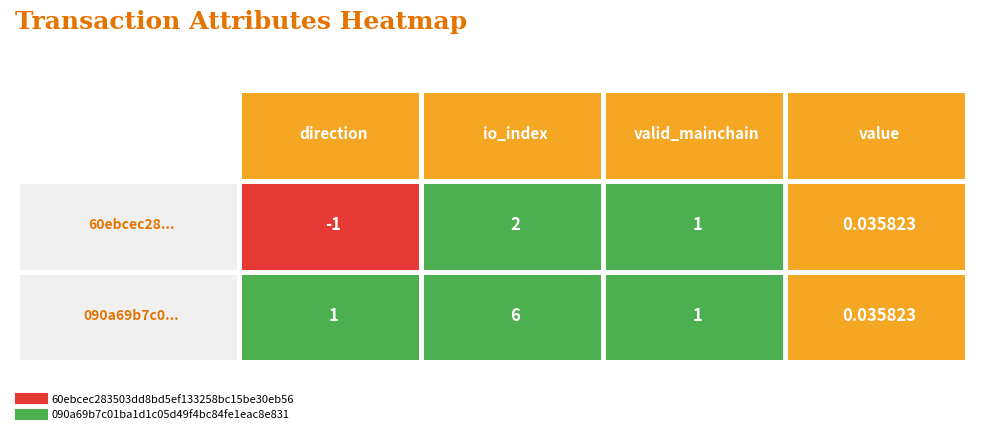

The 090a69b7c01ba1d1c05d49f4bc84fe1eac8e831 series shows 0.7 at direction. True or false?

False